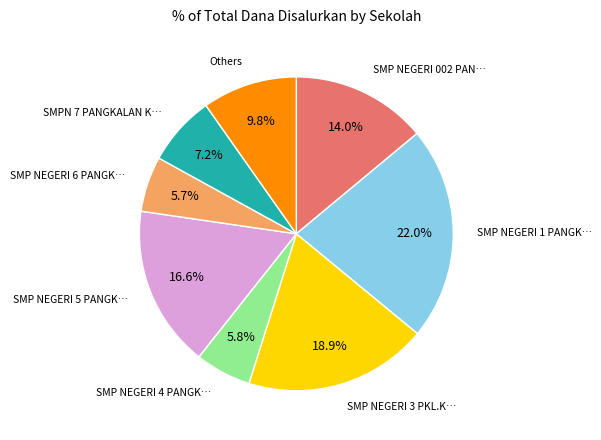

Does any single category account for the majority?

No